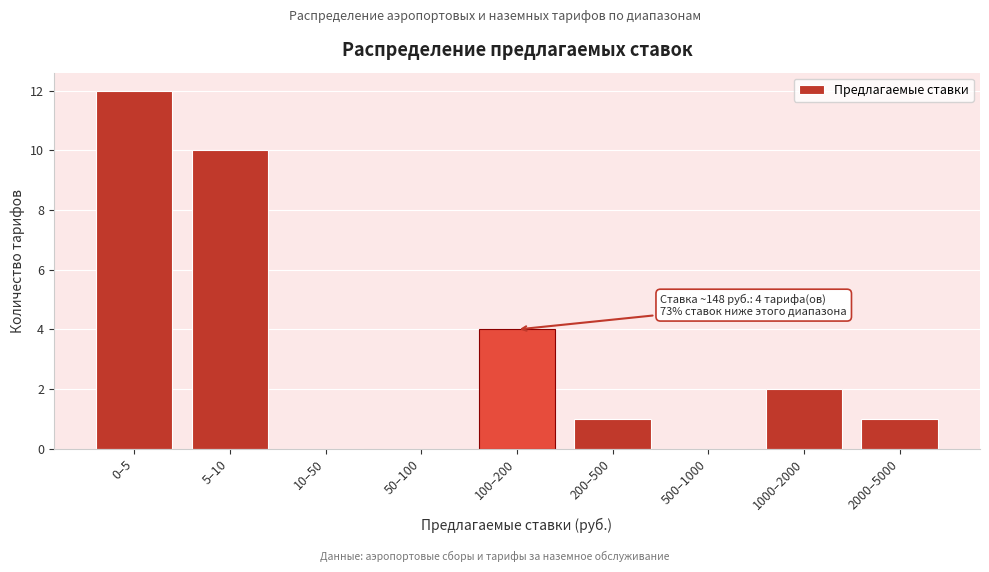

Reading left to right, list all the values displayed in this chart.

0–5=12	5–10=10	10–50=0	50–100=0	100–200=4	200–500=1	500–1000=0	1000–2000=2	2000–5000=1